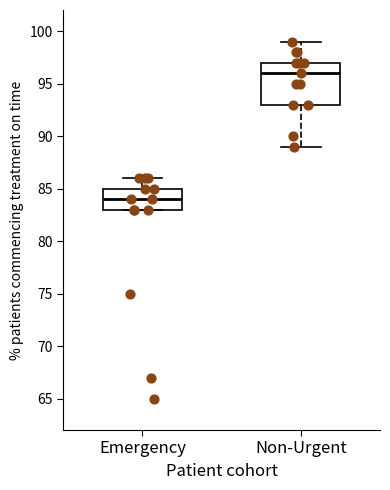

Which box's median line is the highest?

Non-Urgent